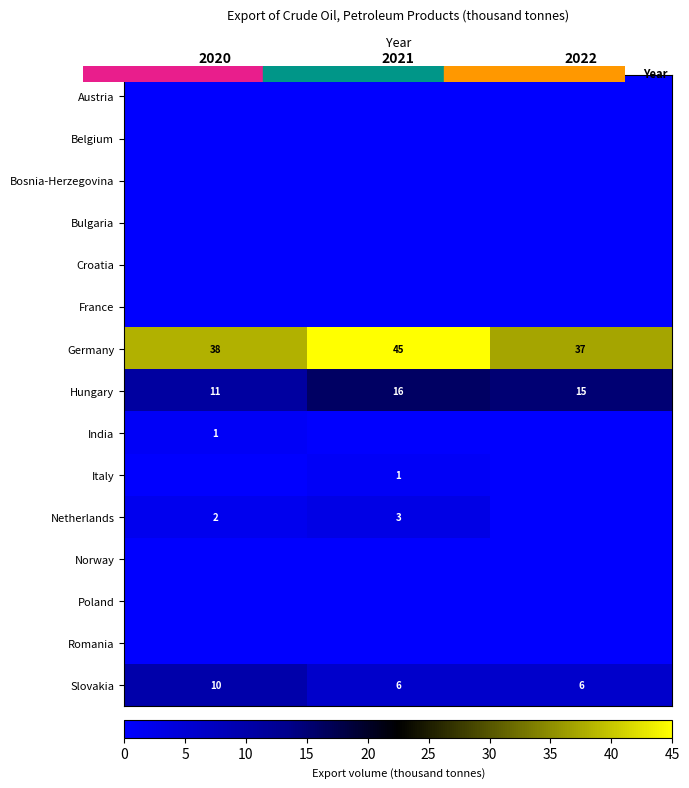

Which series has the largest range (max minus min)?

Germany